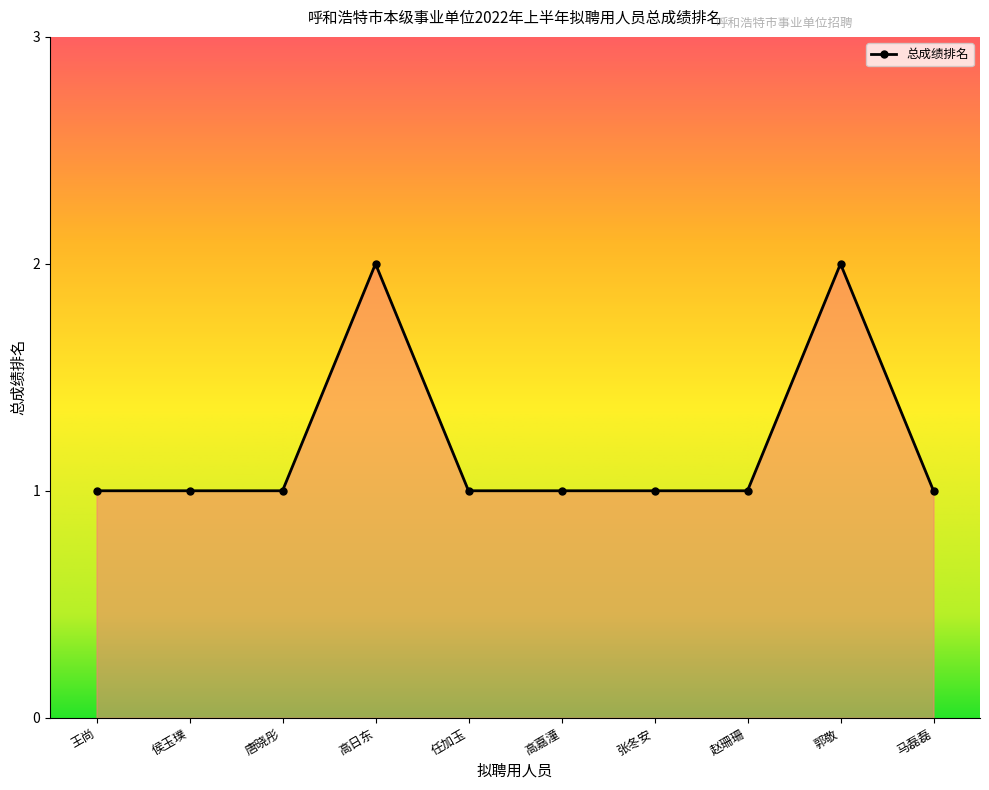

What is the sum of all values?

12